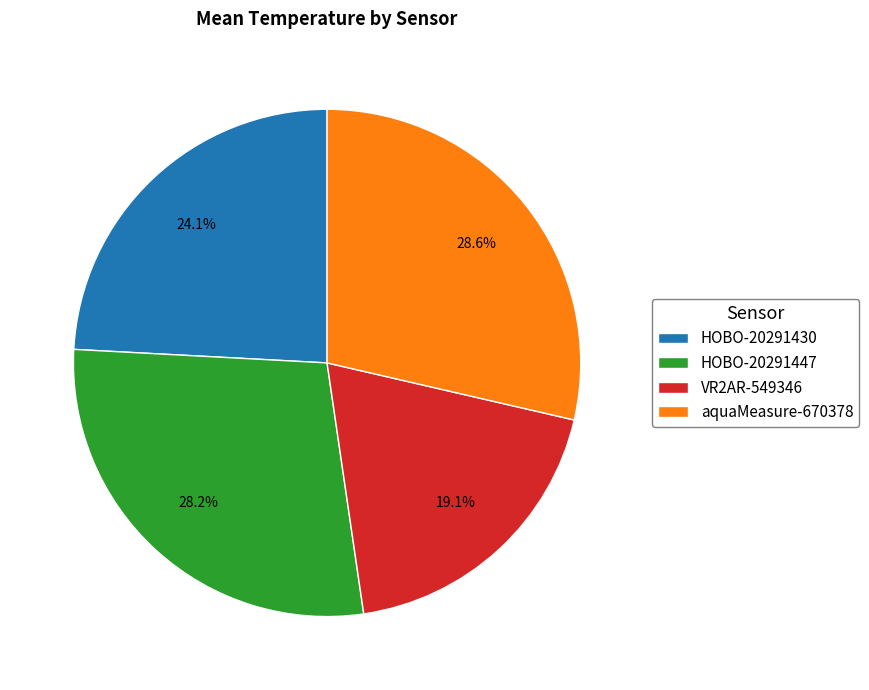

Which slice is the smallest?

VR2AR-549346